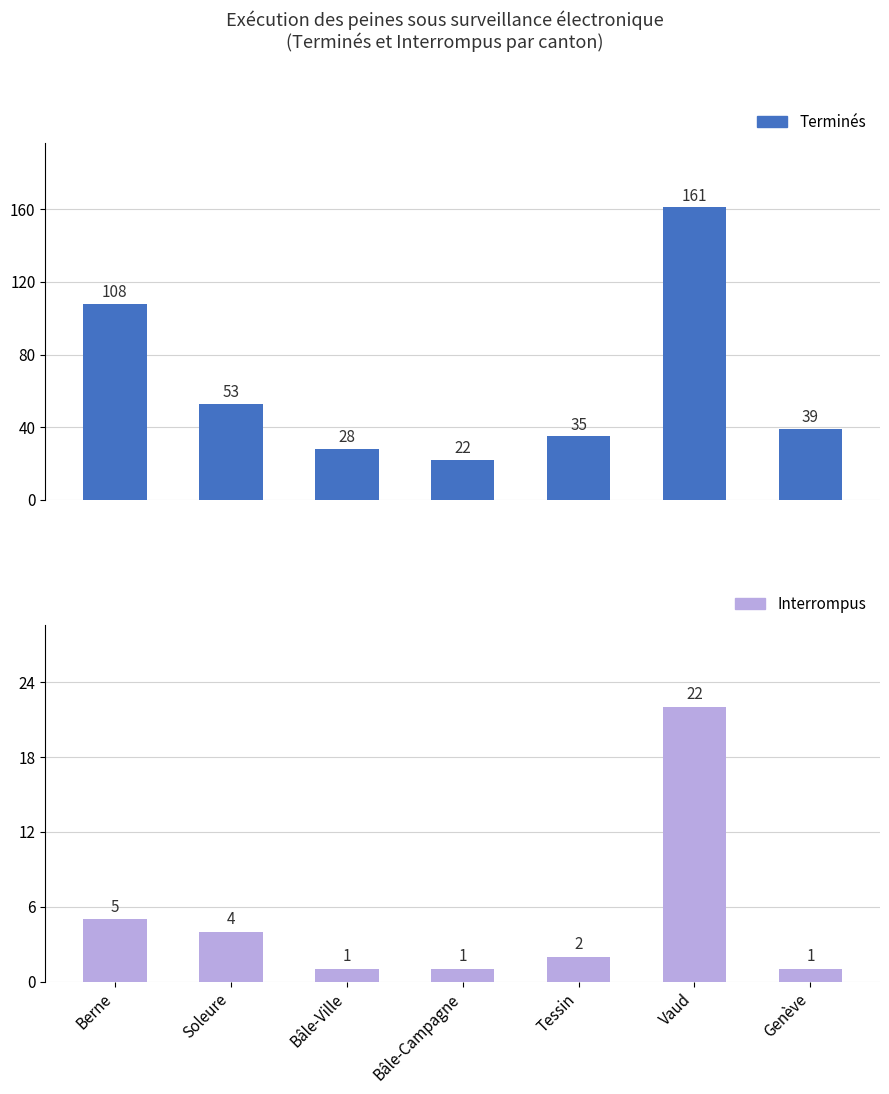

What is the minimum value shown in the chart?

1